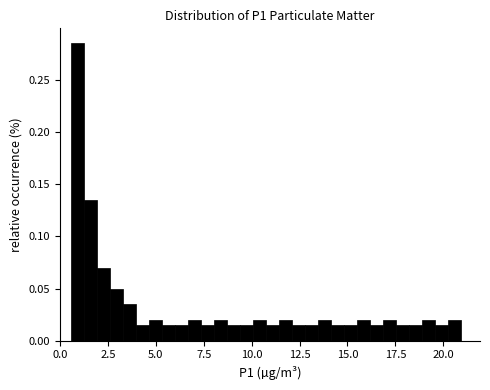

Around what value on the x-axis is the tallest bar? Give the approximate position of its centre, as read against the axis.

1.0